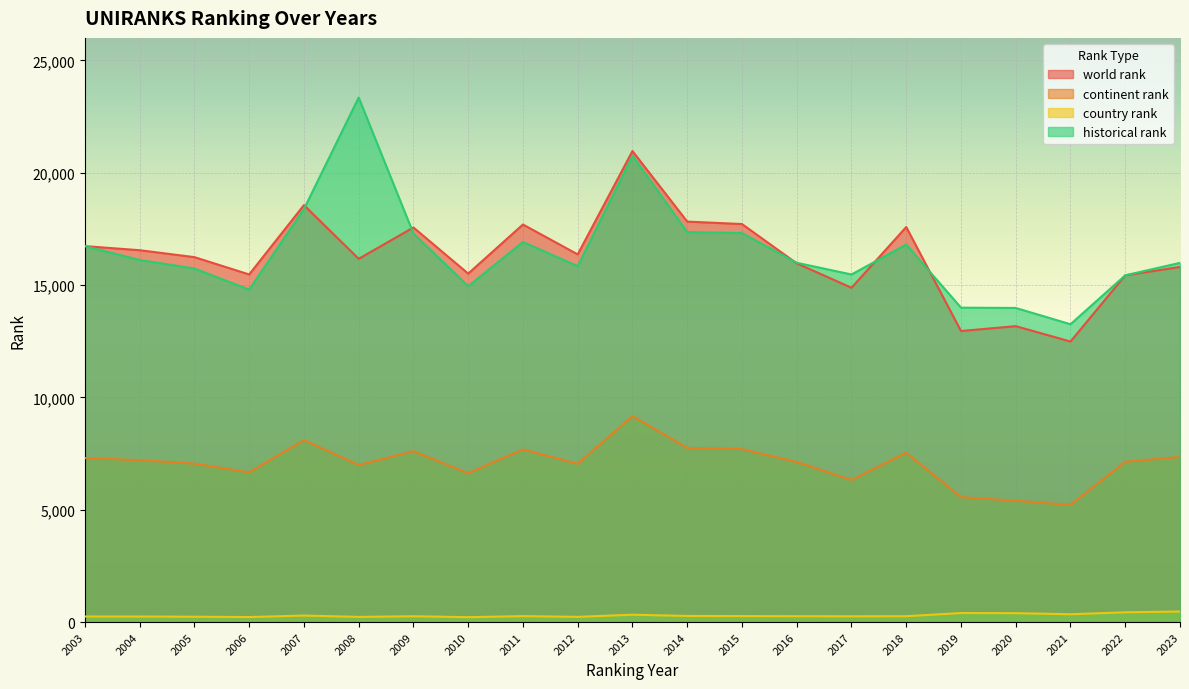

What is the total value across all series at 2009?

42719